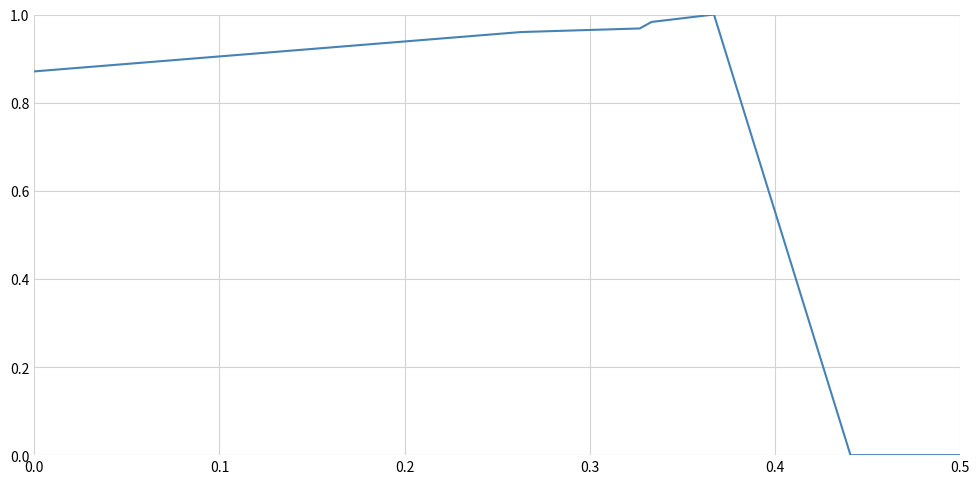

True or false: the data has more than 0 interior local peaks.

True